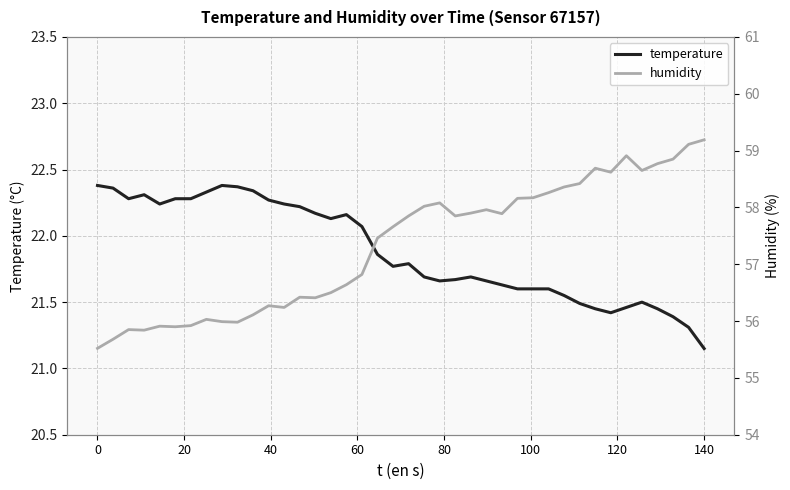

Which category has the lowest value in the temperature series?

140